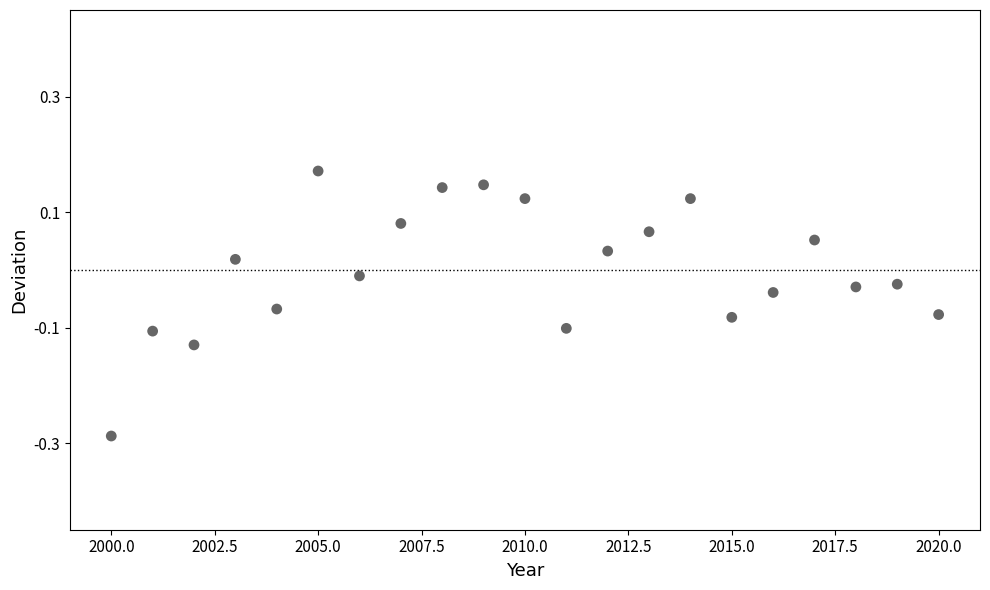

What is the range of X values (max minus min)?

20.0